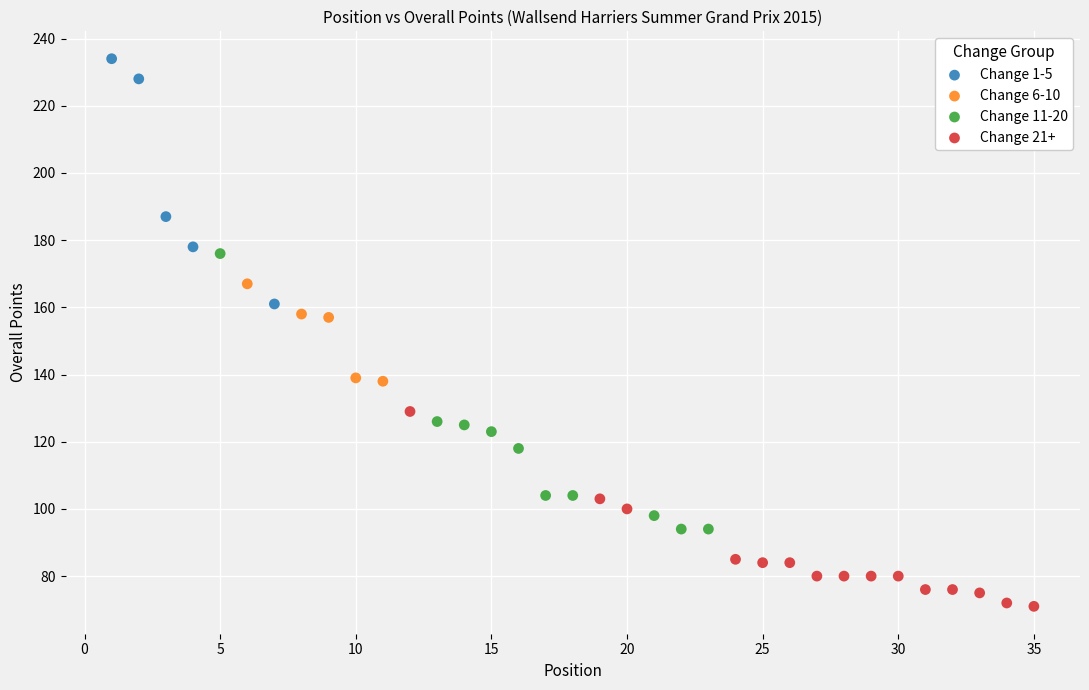

Which series has the largest Y range (max minus min)?

Change 11-20